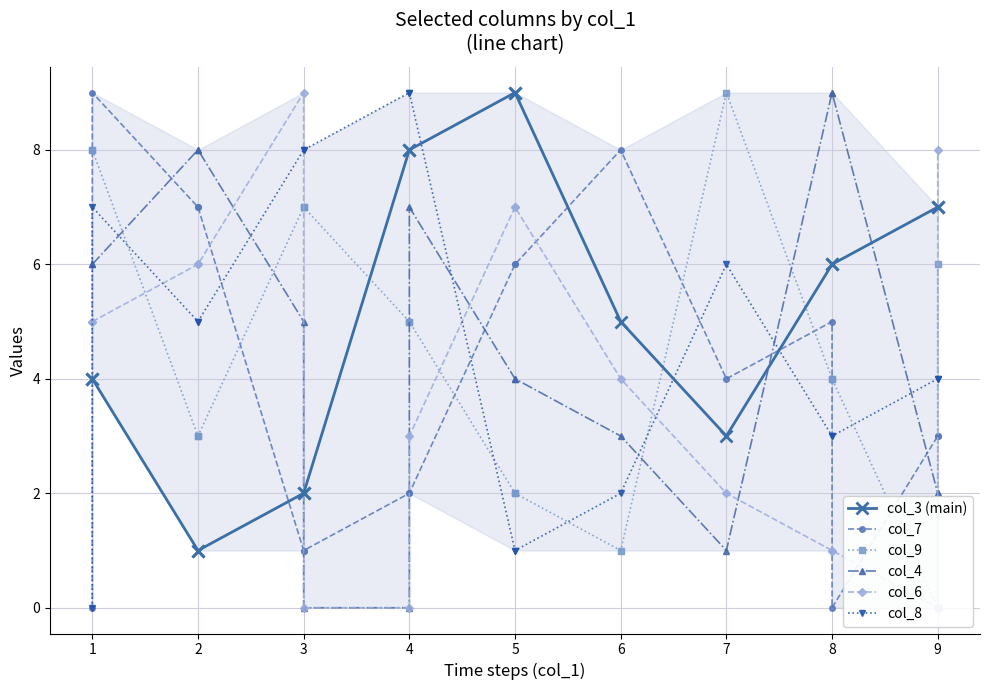

What is the average value of the col_3 (main) series?

5